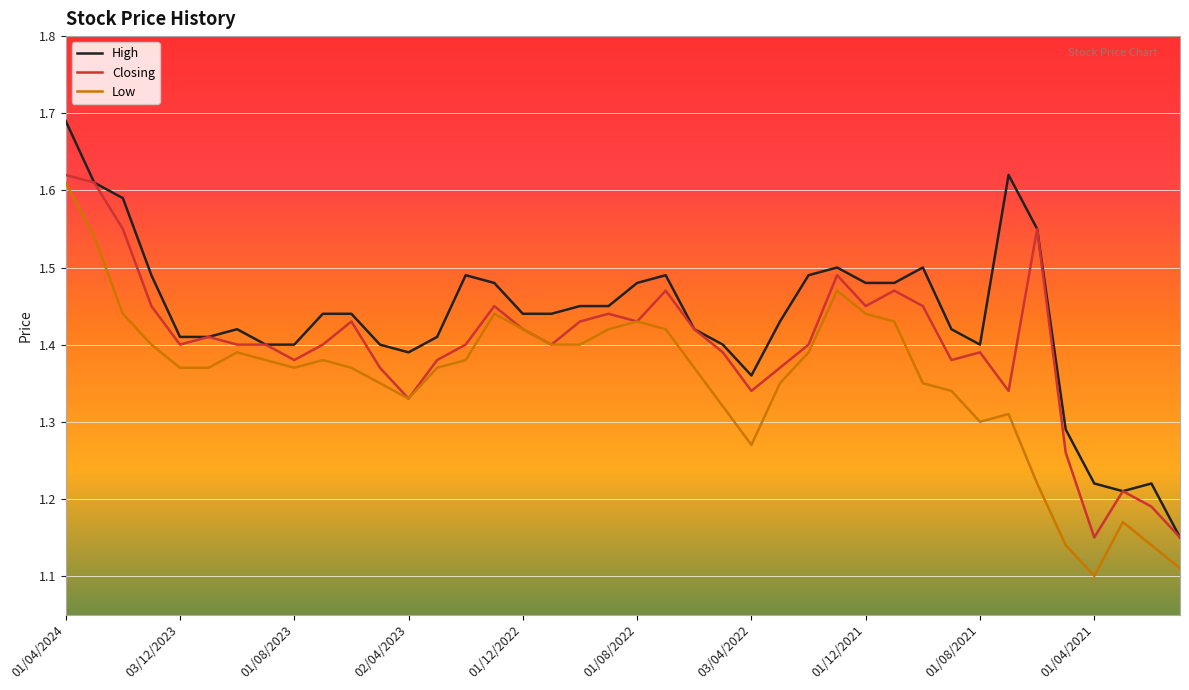

What is the sum of all Low values?

54.2